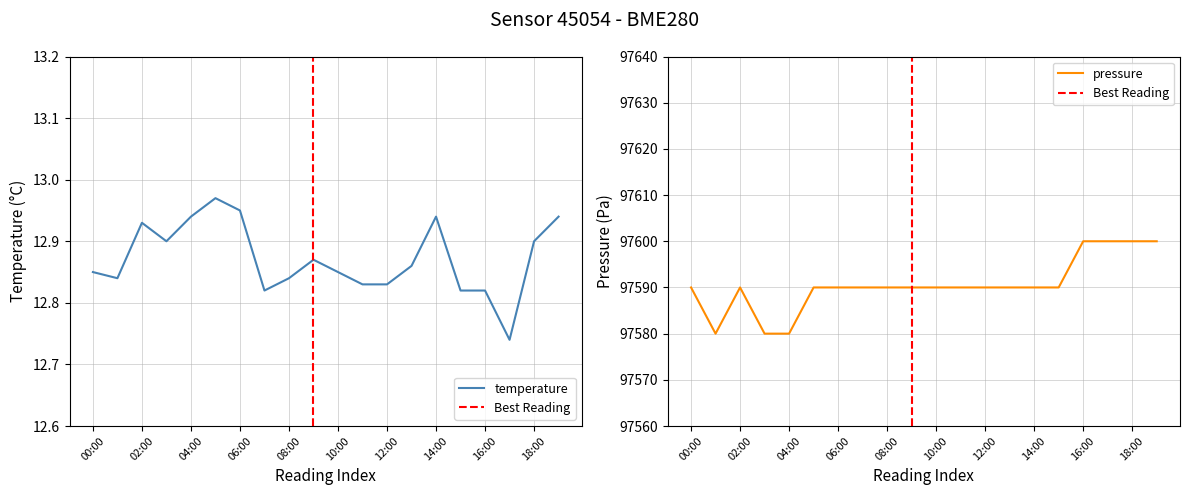

Where is the first local minimum for temperature?

01:00